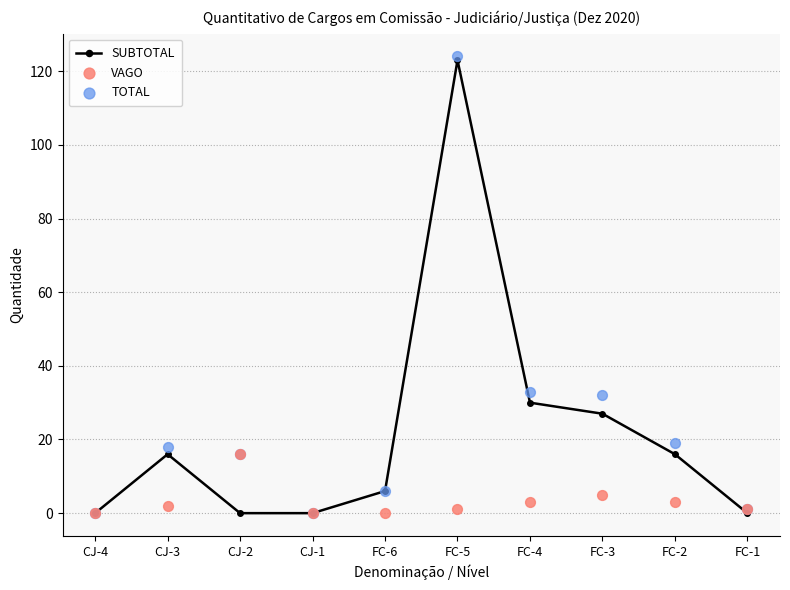

Is the value of SUBTOTAL at FC-4 greater than the value of TOTAL at FC-3?

No